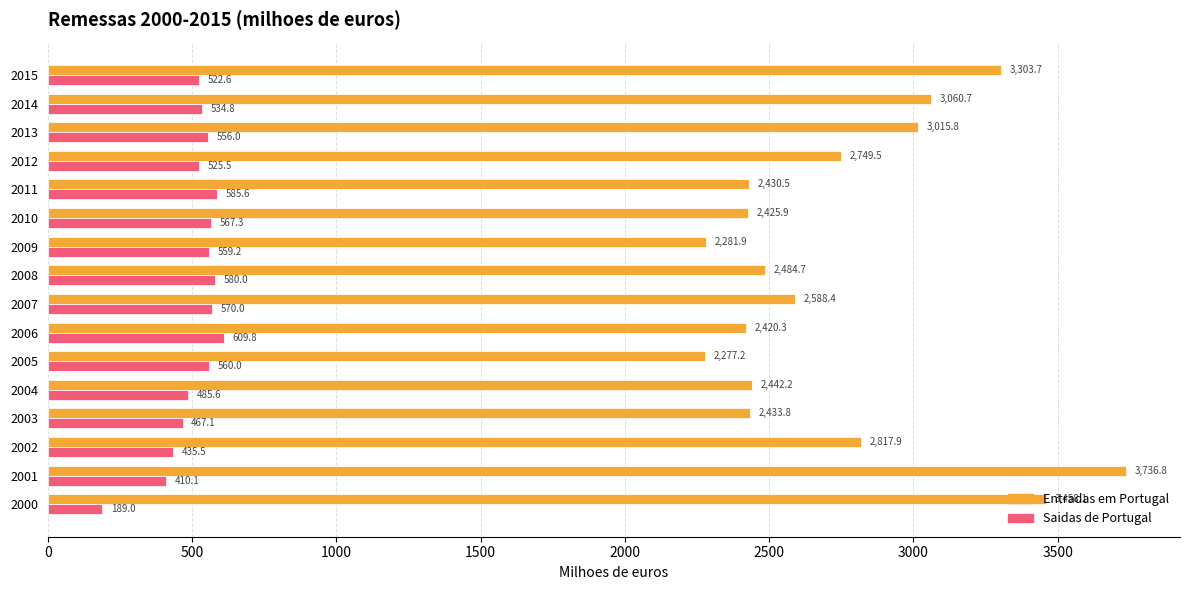

Is the value of Saidas de Portugal at 2015 greater than the value of Entradas em Portugal at 2011?

No